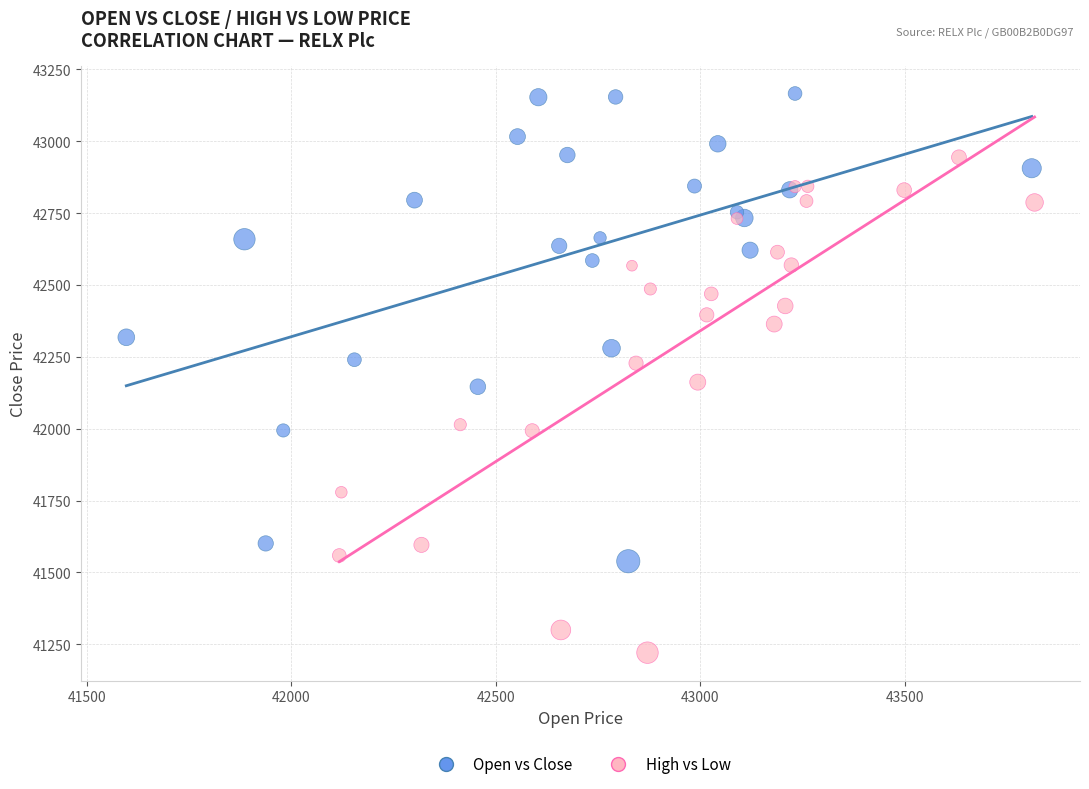

Which series contains the highest Y value?

Open vs Close